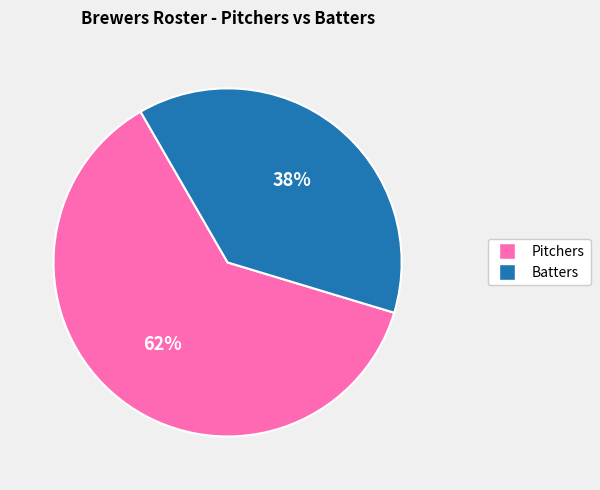

Which slice is the smallest?

Batters